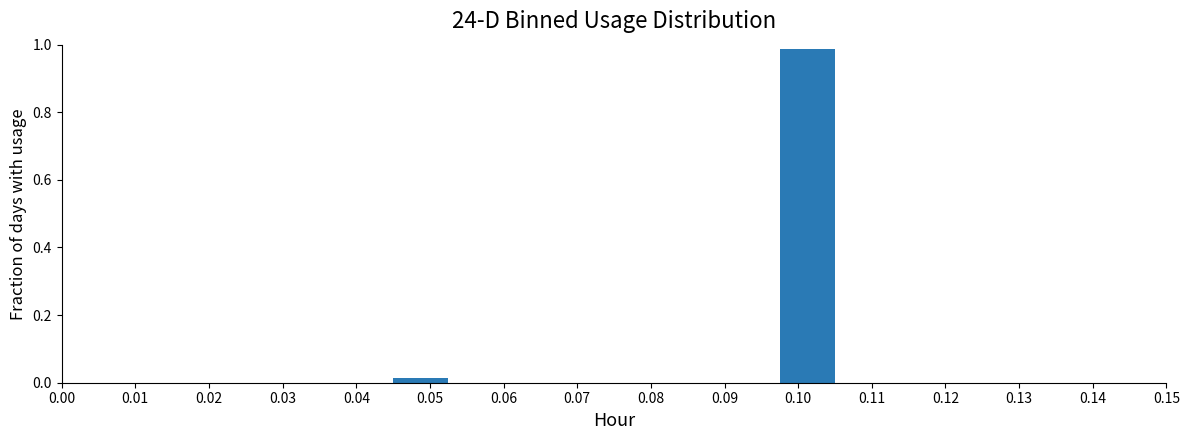

Reading left to right, transcribe this chart: for each bar, give the range it covers on the x-axis and its height. Neither the bar edges nor the heights are printed on the chart, so give them approximately, as read against the axes.

0.000 to 0.008: 0
0.008 to 0.015: 0
0.015 to 0.023: 0
0.023 to 0.030: 0
0.030 to 0.038: 0
0.038 to 0.045: 0
0.045 to 0.053: under 0.02
0.053 to 0.060: 0
0.060 to 0.068: 0
0.068 to 0.075: 0
0.075 to 0.083: 0
0.083 to 0.090: 0
0.090 to 0.098: 0
0.098 to 0.105: 0.98
0.105 to 0.113: 0
0.113 to 0.120: 0
0.120 to 0.128: 0
0.128 to 0.135: 0
0.135 to 0.143: 0
0.143 to 0.150: 0